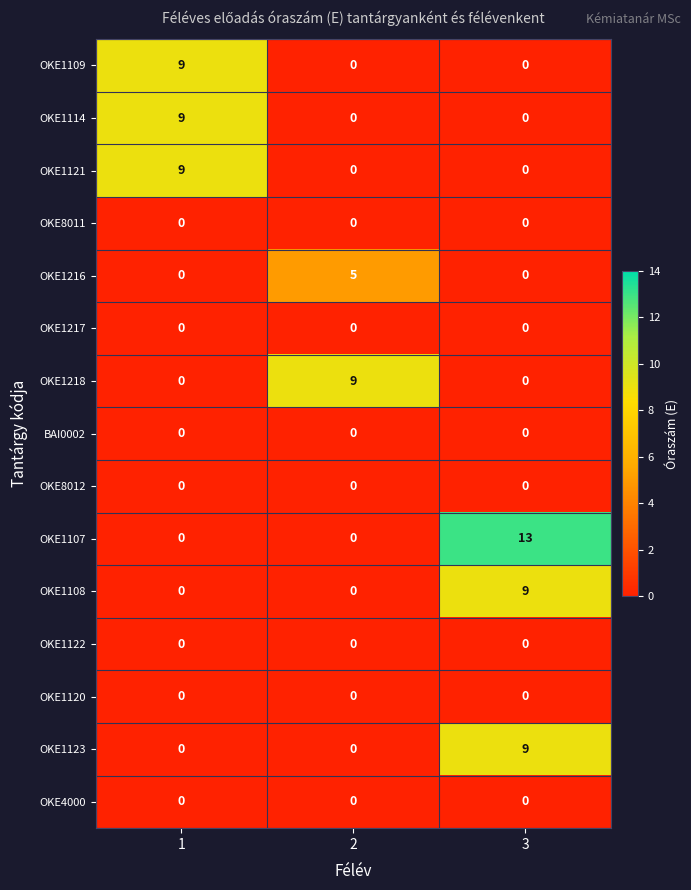

At which category is the sum across all series the highest?

3